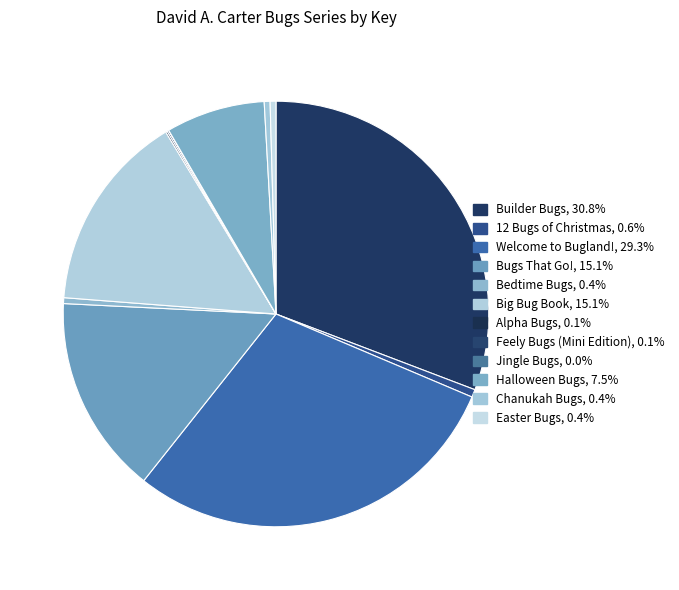

What is the change in value from 12 Bugs of Christmas to Alpha Bugs?

-1205043